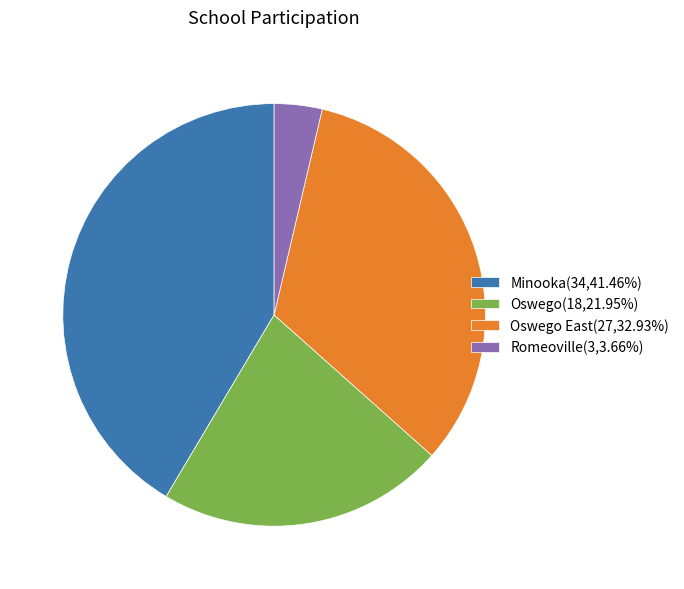

Does any single category account for the majority?

No